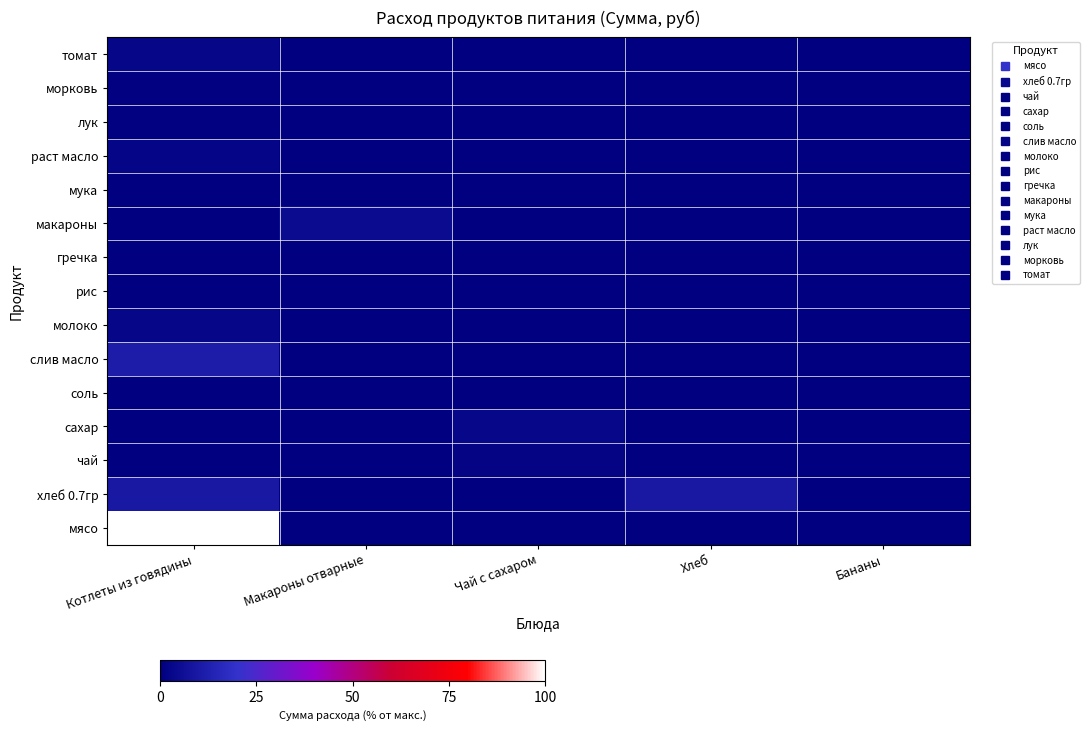

Which series has the largest range (max minus min)?

мясо